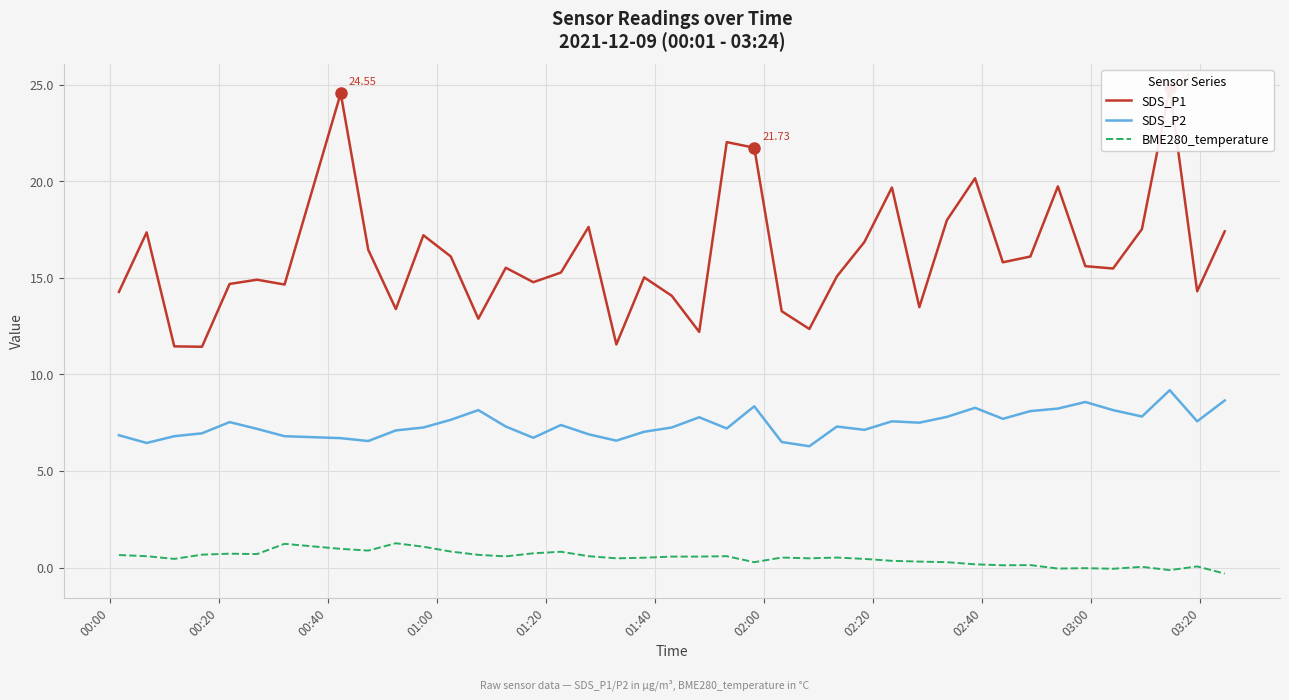

How many interior local valleys does the BME280_temperature series have?

11